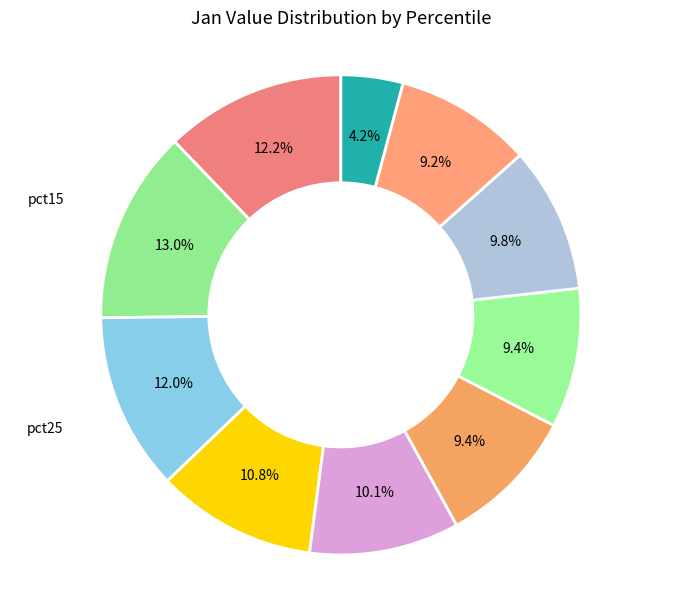

Count the number of slices in the pie.

10